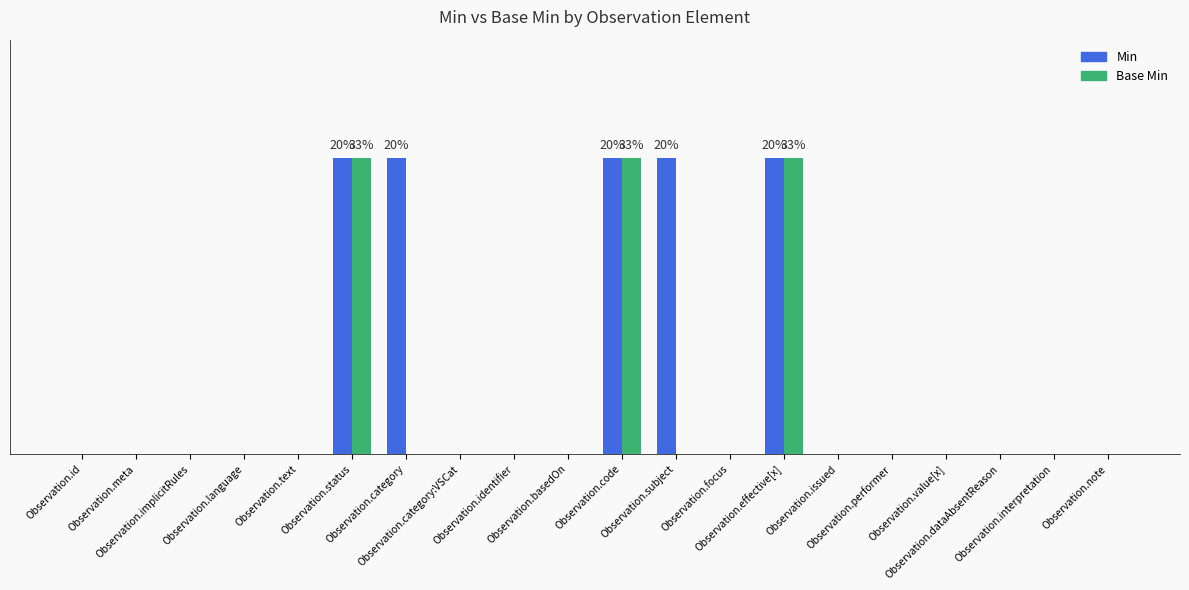

At which label does Min reach its minimum?

Observation.id